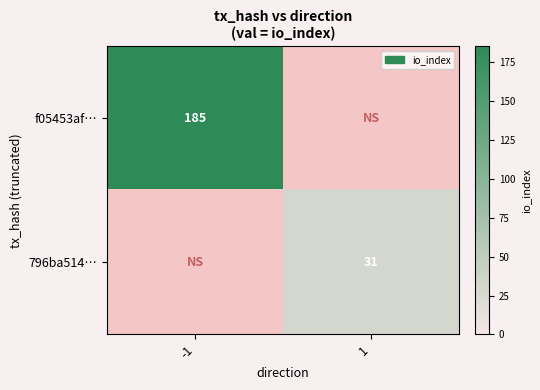

What is the maximum value shown in the chart?

185.0